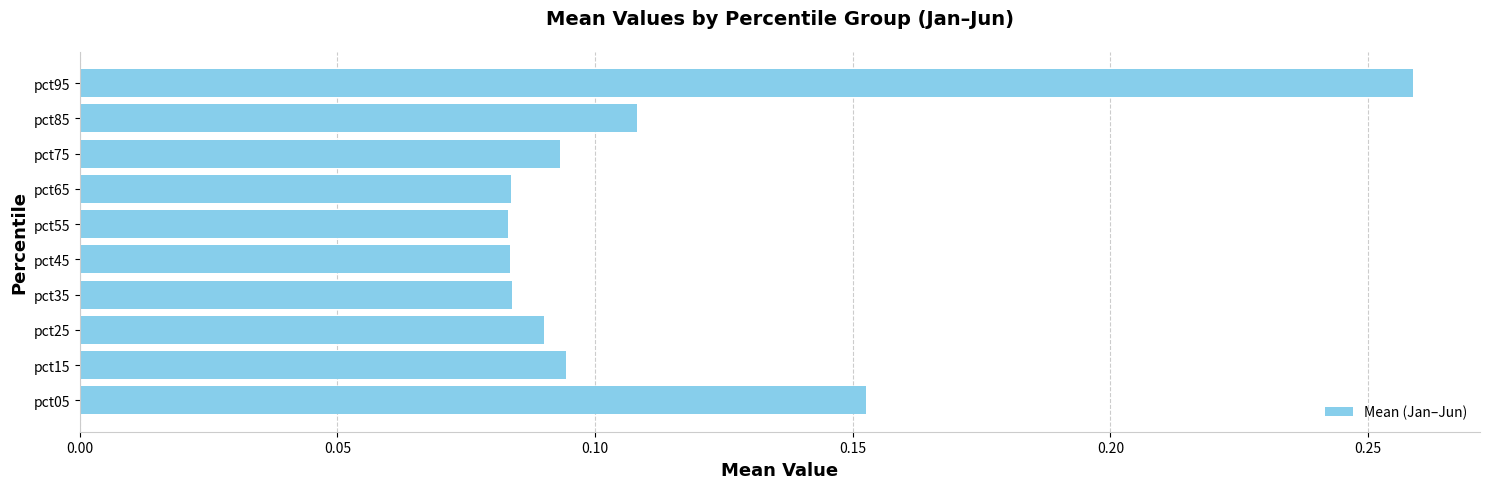

How many values are between 0 and 1?

10